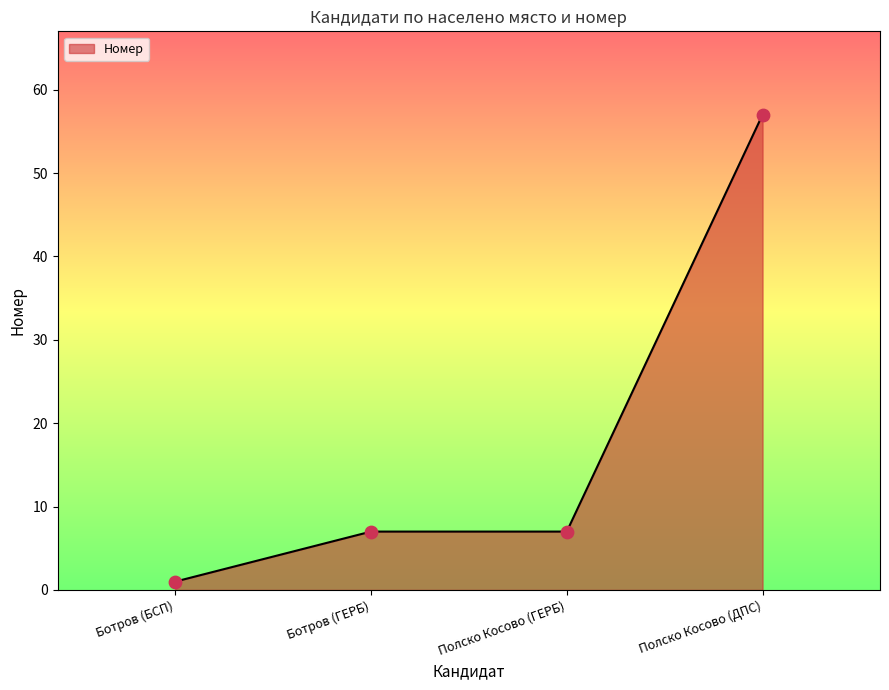

What is the change in value from Ботров (БСП) to Полско Косово (ДПС)?

+56